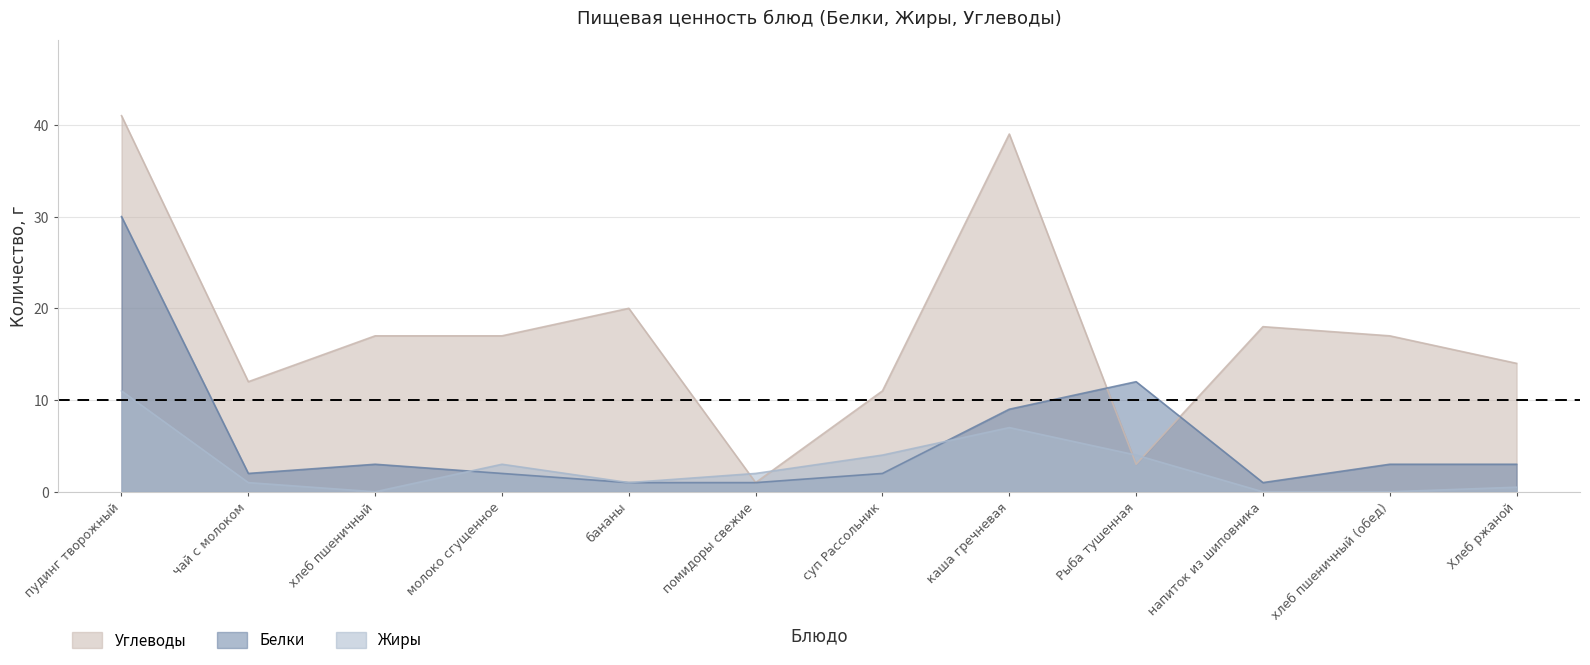

Reading left to right, extract all data points from this chart.

Белки: 30.0	2.0	3.0	2.0	1.0	1.0	2.0	9.0	12.0	1.0	3.0	3.0
Жиры: 11.0	1.0	0.0	3.0	1.0	2.0	4.0	7.0	4.0	0.0	0.0	0.5
Углеводы: 41.0	12.0	17.0	17.0	20.0	1.0	11.0	39.0	3.0	18.0	17.0	14.0